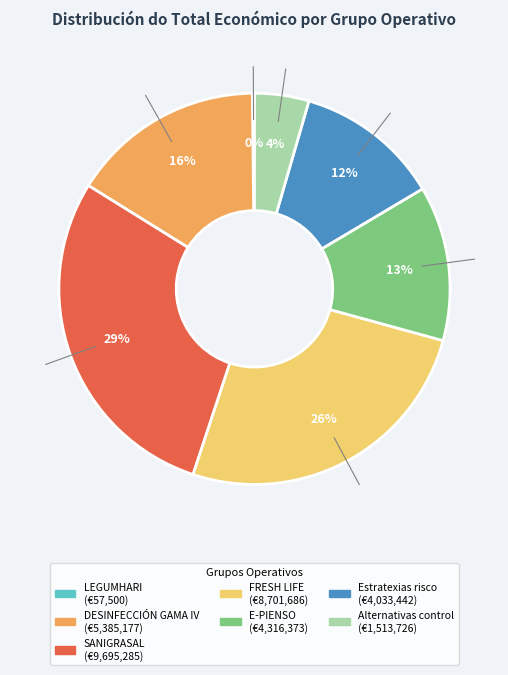

The E-PIENSO slice represents 13% of the pie. True or false?

True